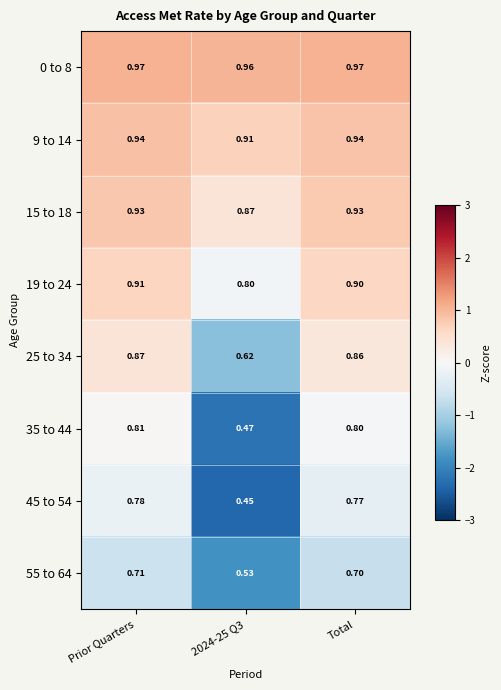

Is the value of 25 to 34 at 2024-25 Q3 greater than the value of 45 to 54 at 2024-25 Q3?

Yes